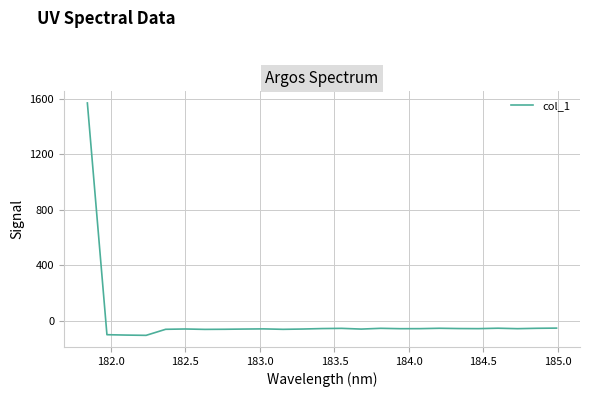

What is the maximum value shown in the chart?

1571.0